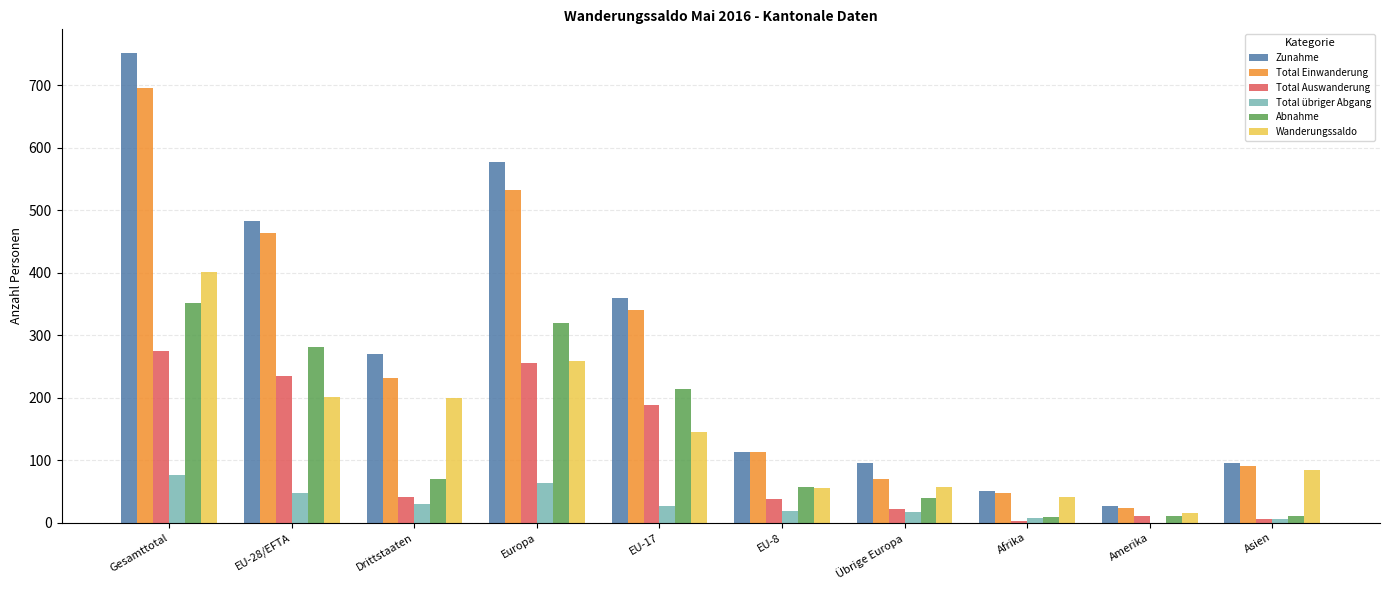

The value of Total Auswanderung at EU-28/EFTA is 151. True or false?

False